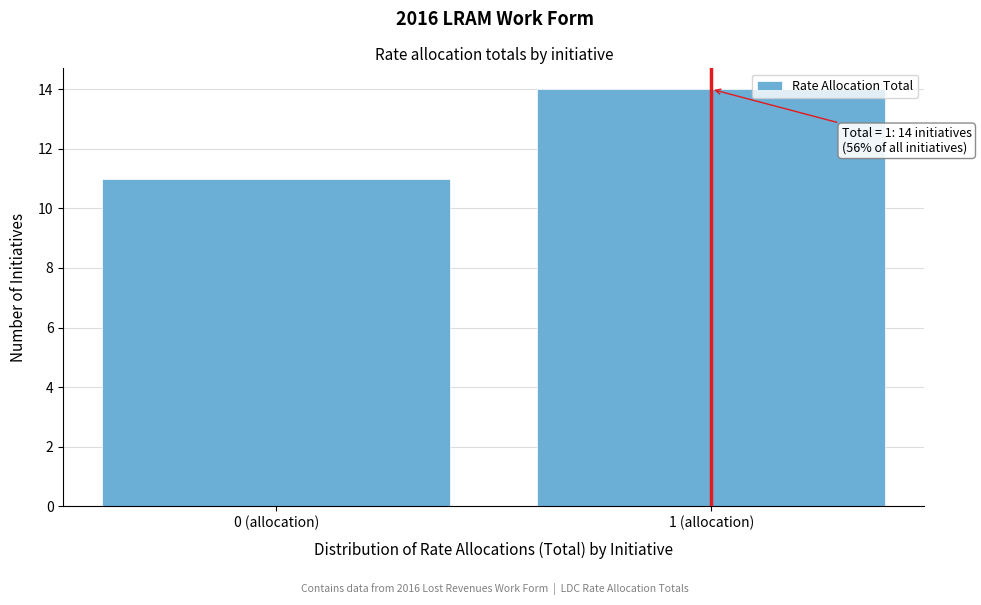

Reading left to right, extract all data points from this chart.

11	14